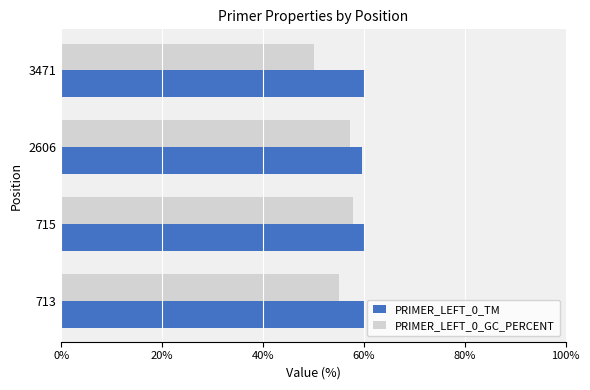

Which series has the largest total across all categories?

PRIMER_LEFT_0_TM